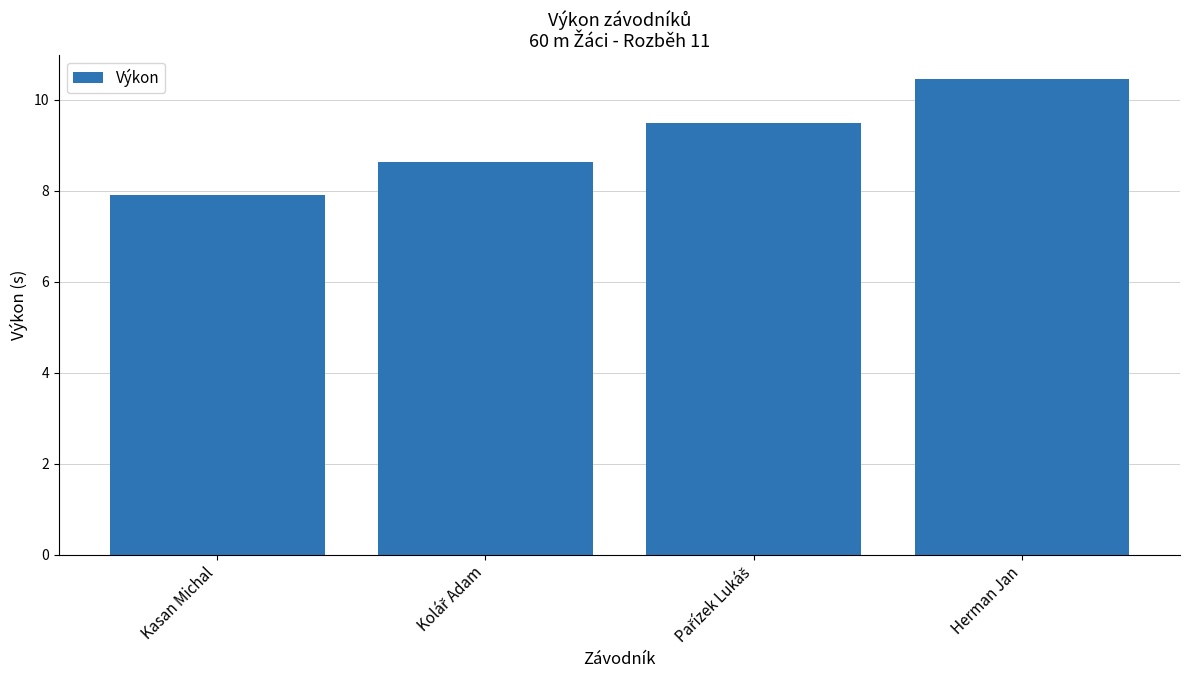

What is the sum of all values?

36.5